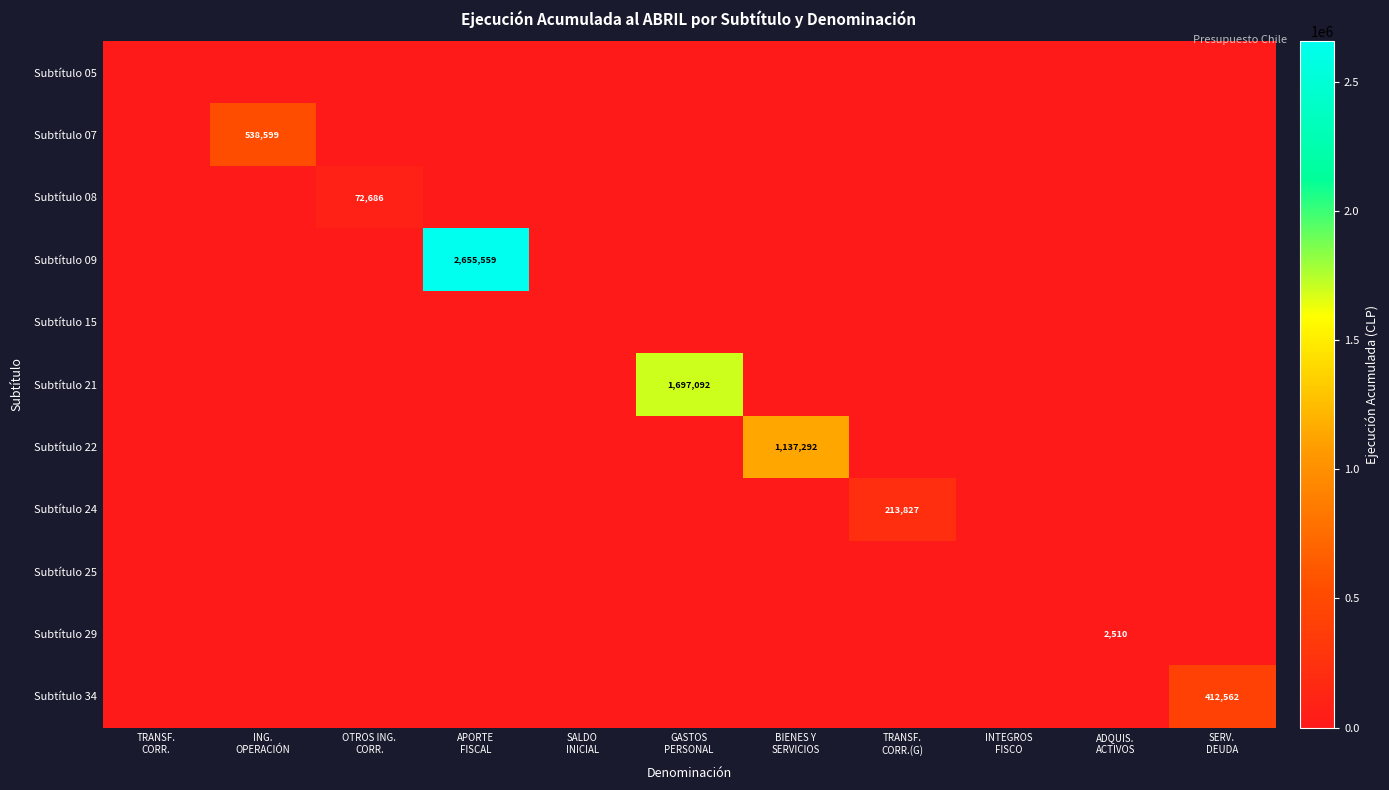

How many categories are shown in the chart?

11